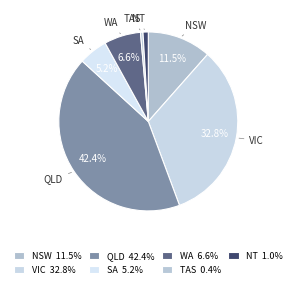

What portion of the pie excludes VIC?

67.2%